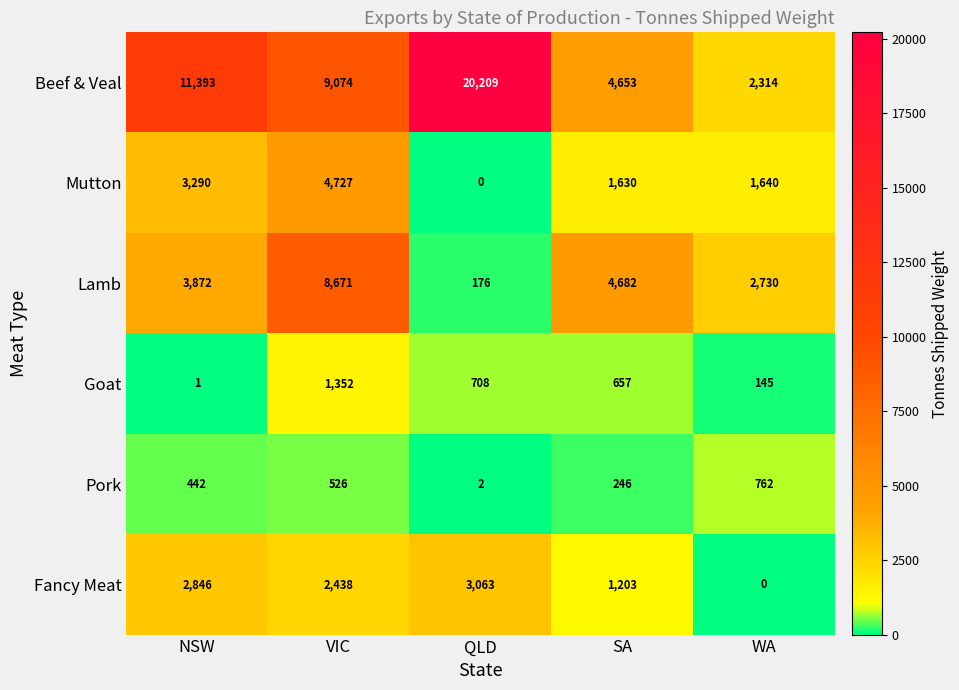

Is it true that Goat equals 657 at SA?

True